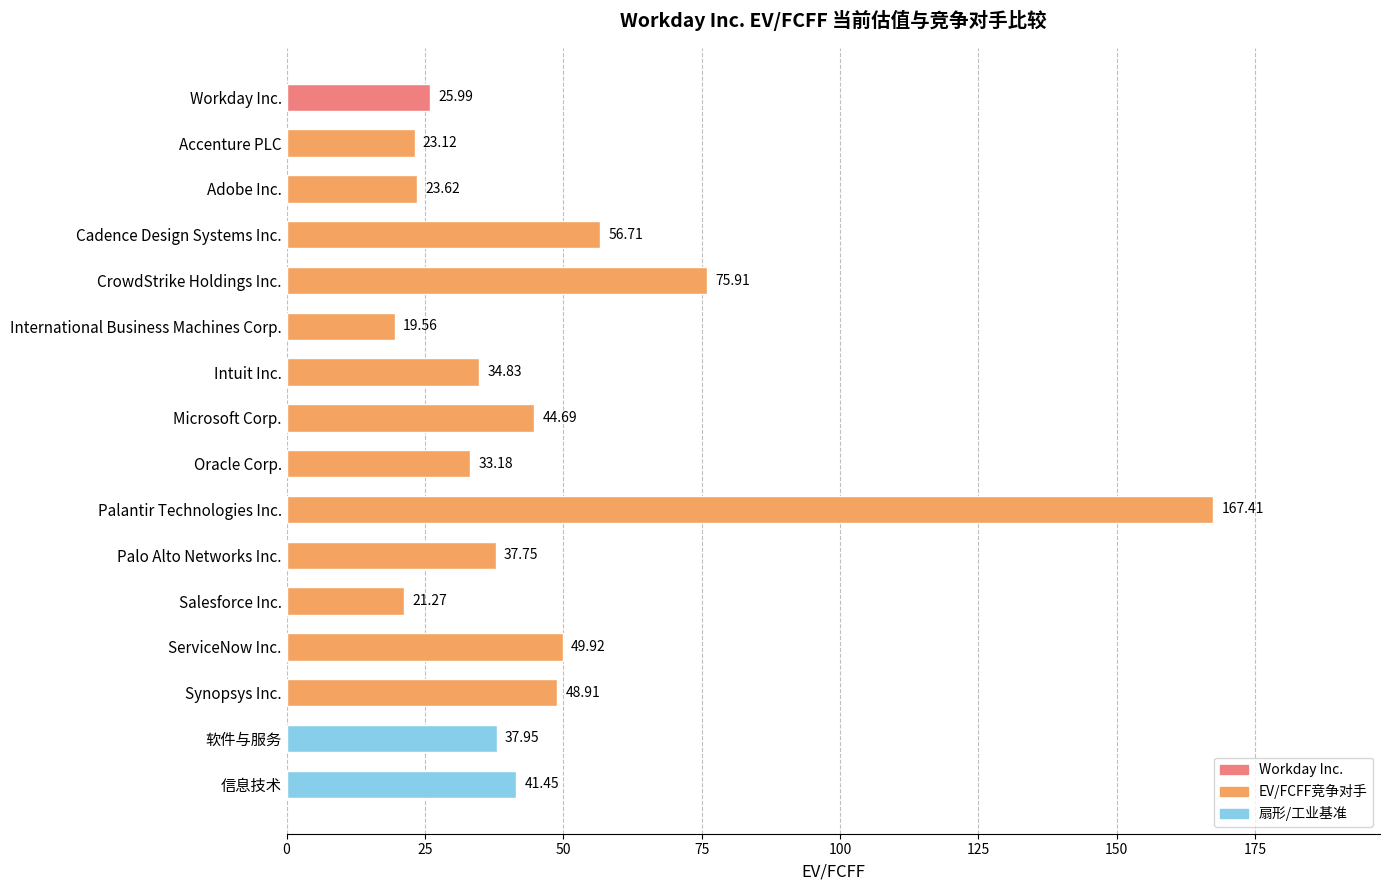

What is the difference between the maximum and second lowest values?

146.1